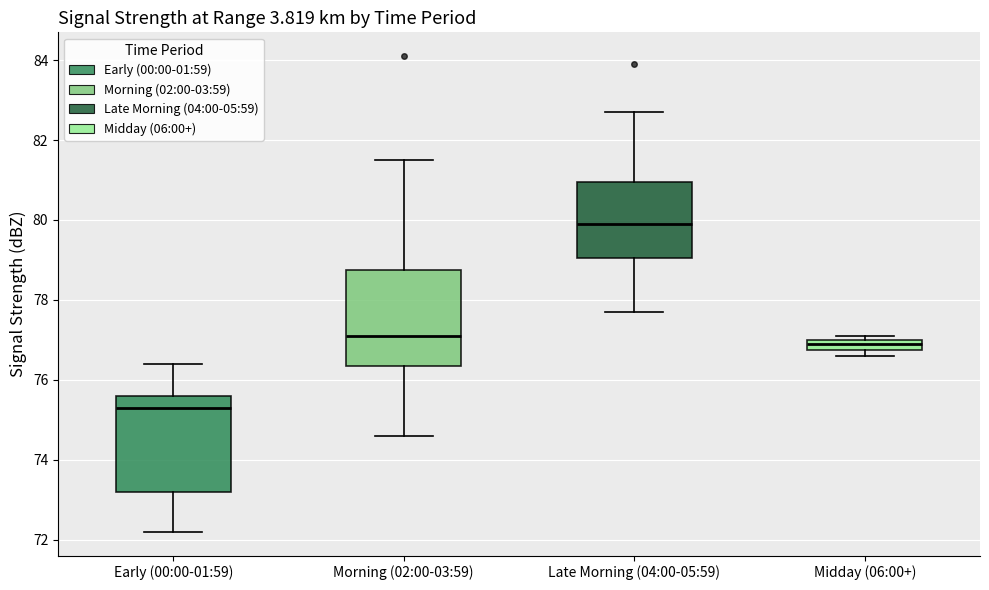

Which box has the lowest median line?

Early (00:00-01:59)